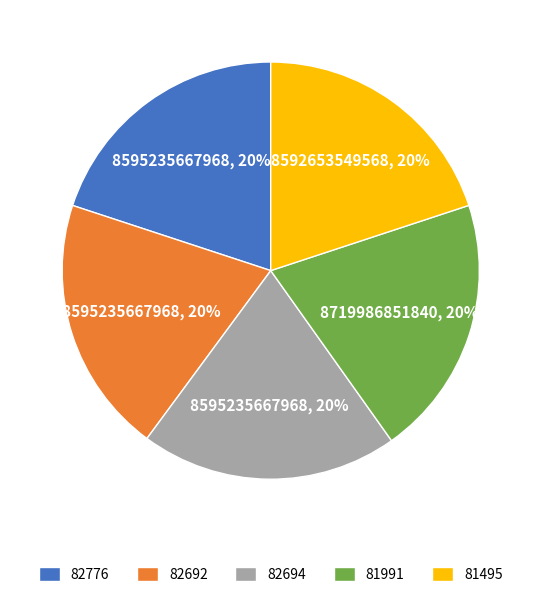

Is the sum of 81991 and 82692 greater than half?

No